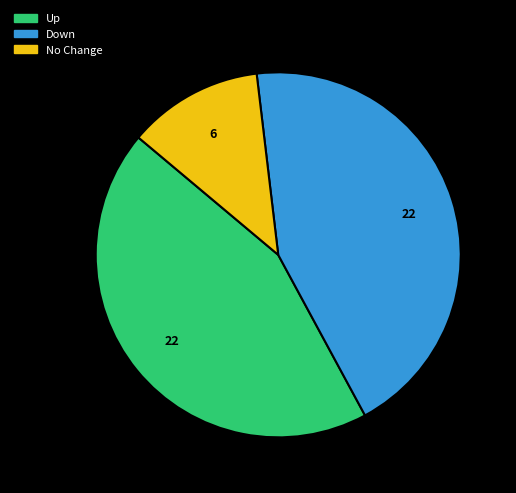

Count the number of slices in the pie.

3